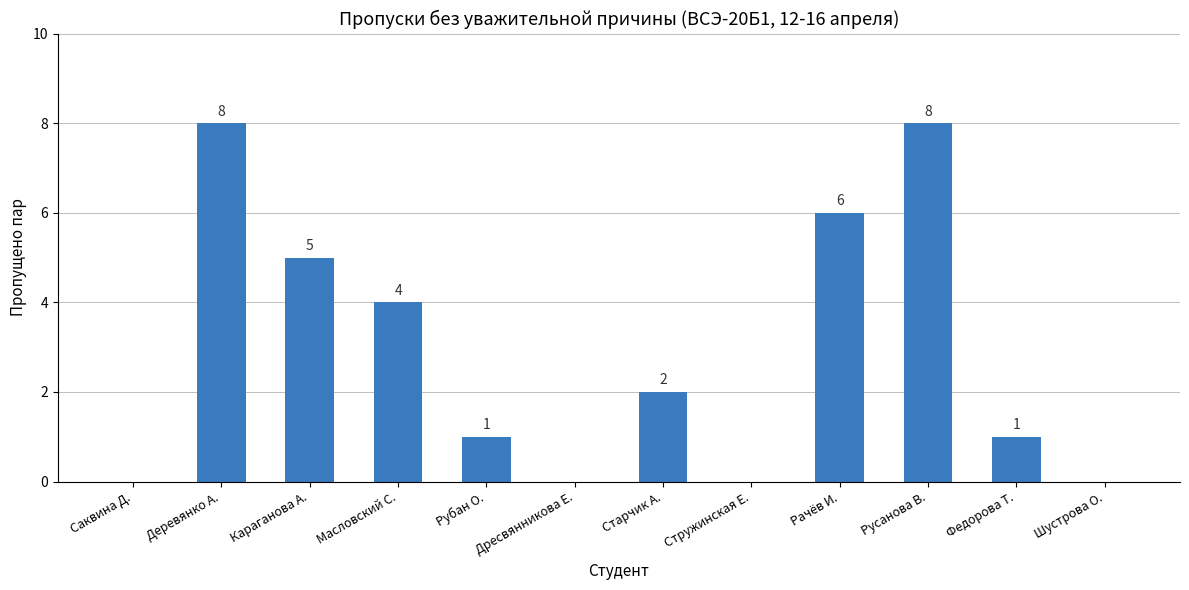

Reading left to right, transcribe all the data shown in this chart.

Саквина Д.=0	Деревянко А.=8	Караганова А.=5	Масловский С.=4	Рубан О.=1	Дресвянникова Е.=0	Старчик А.=2	Стружинская Е.=0	Рачёв И.=6	Русанова В.=8	Федорова Т.=1	Шустрова О.=0